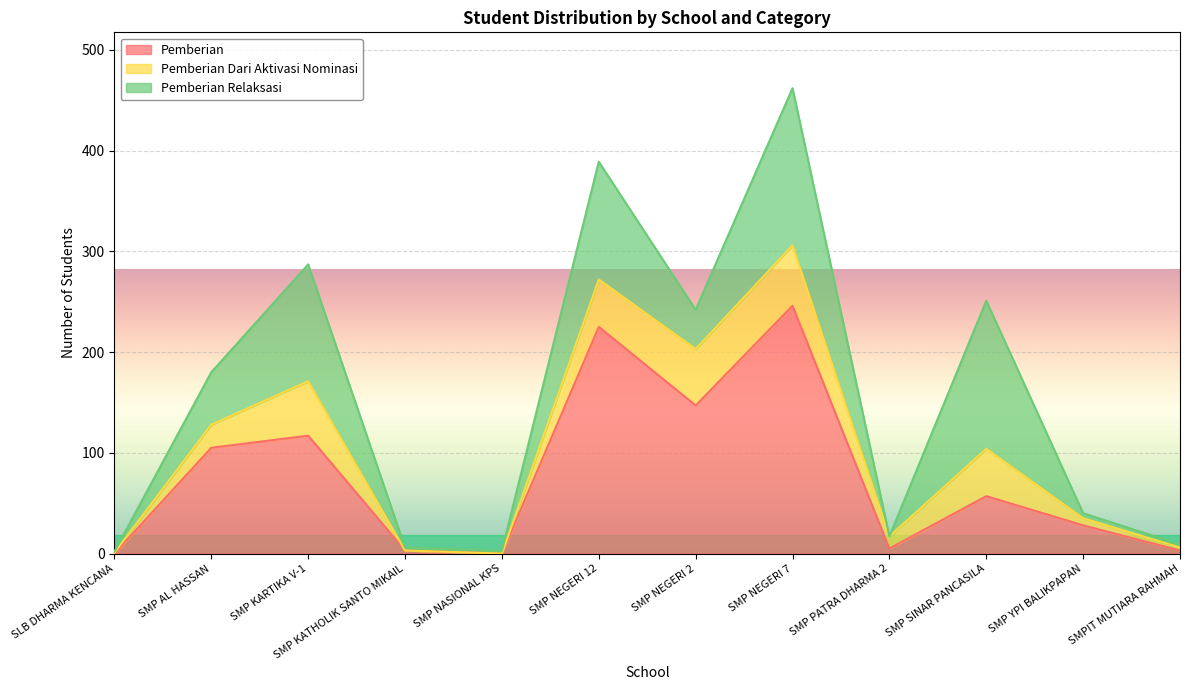

At SMP YPI BALIKPAPAN, list the series in order from largest to smallest.

Pemberian, Pemberian Dari Aktivasi Nominasi, Pemberian Relaksasi